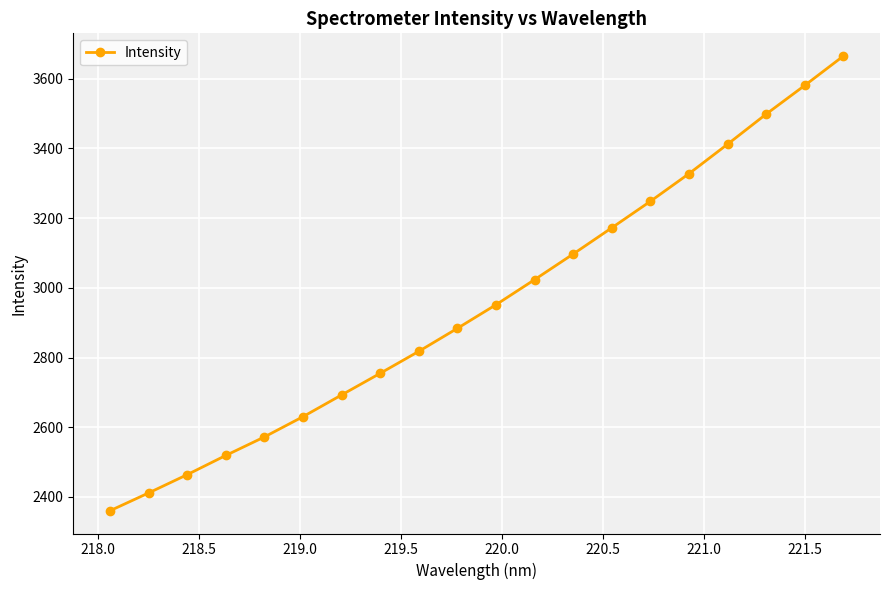

What is the minimum value shown in the chart?

2360.4